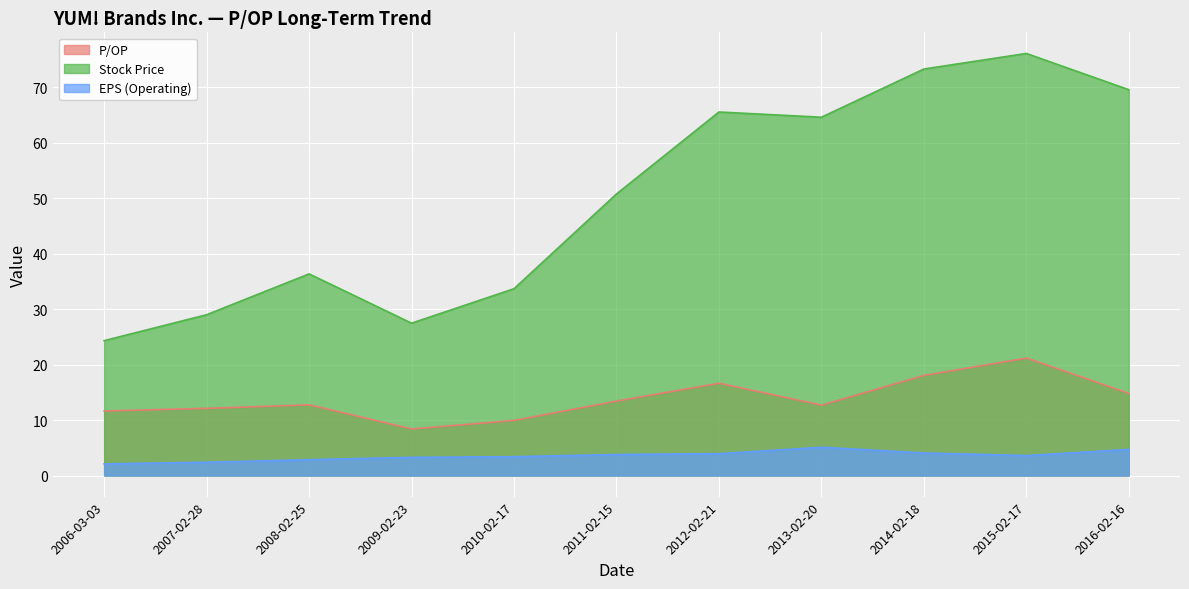

True or false: Stock Price and EPS (Operating) intersect in this chart.

False